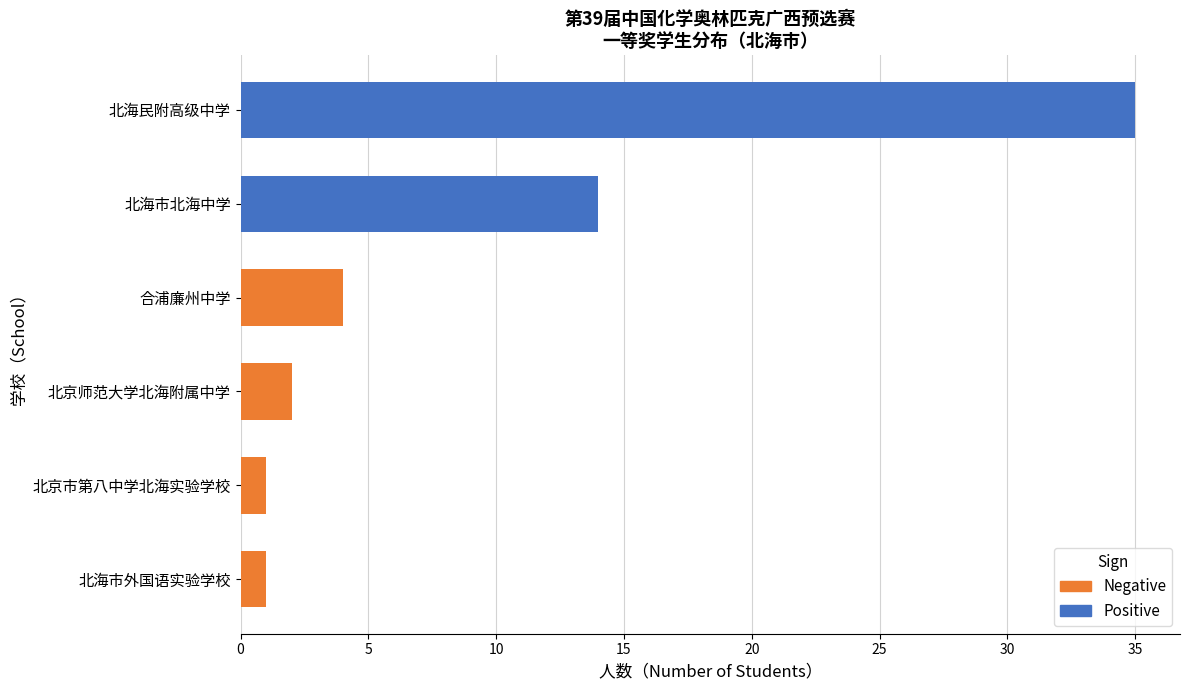

Which series has the largest total across all categories?

Positive